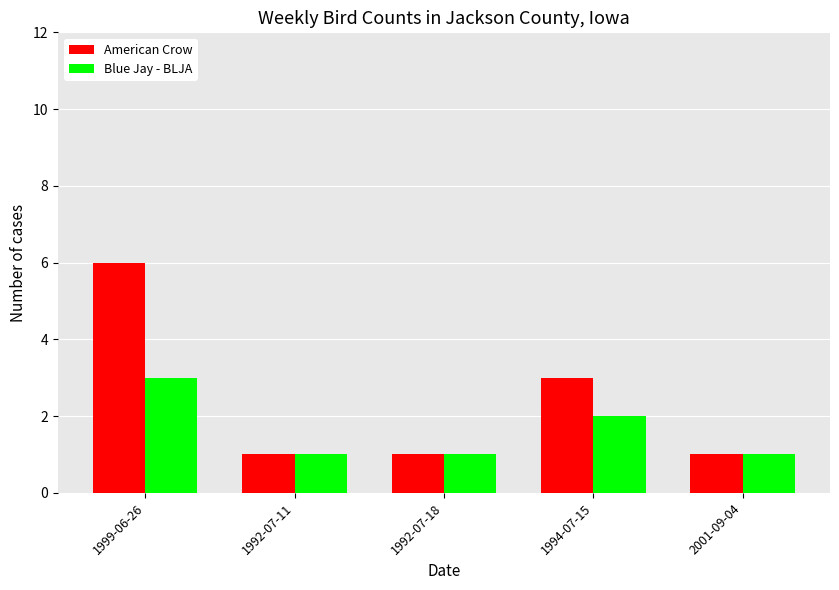

What is the average value of the Blue Jay - BLJA series?

2